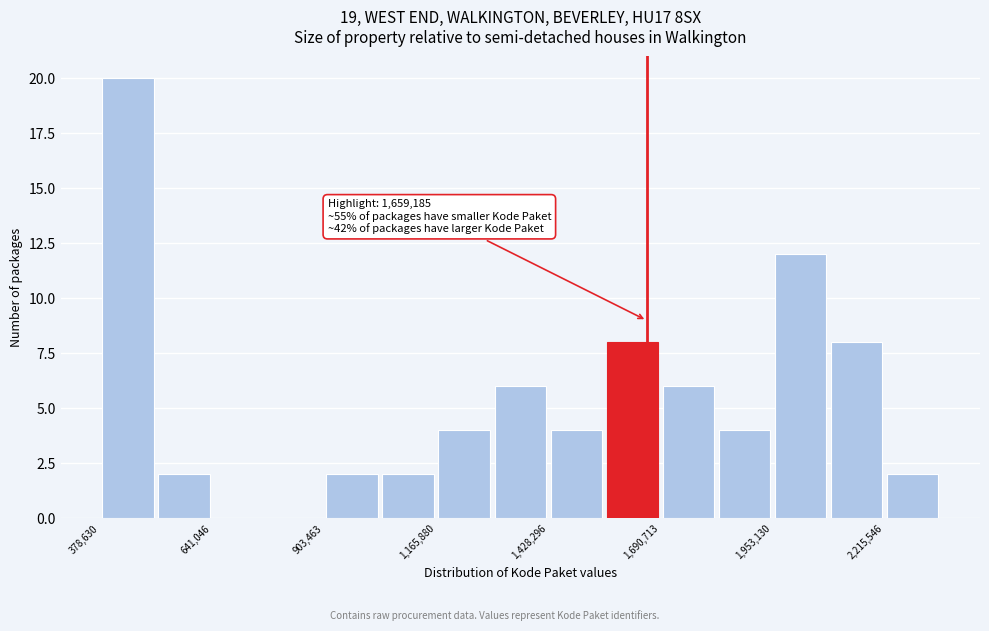

Read against the x-axis, roughly where is the centre of the tallest bar?

450000